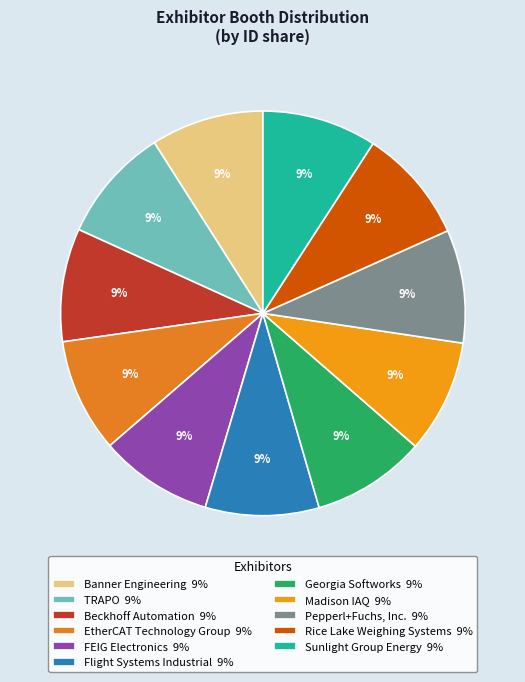

Rank the categories by value from lowest to highest.

Banner Engineering, Pepperl+Fuchs, Inc., Beckhoff Automation, Madison IAQ, FEIG Electronics, Flight Systems Industrial, EtherCAT Technology Group, Georgia Softworks, Rice Lake Weighing Systems, Sunlight Group Energy, TRAPO